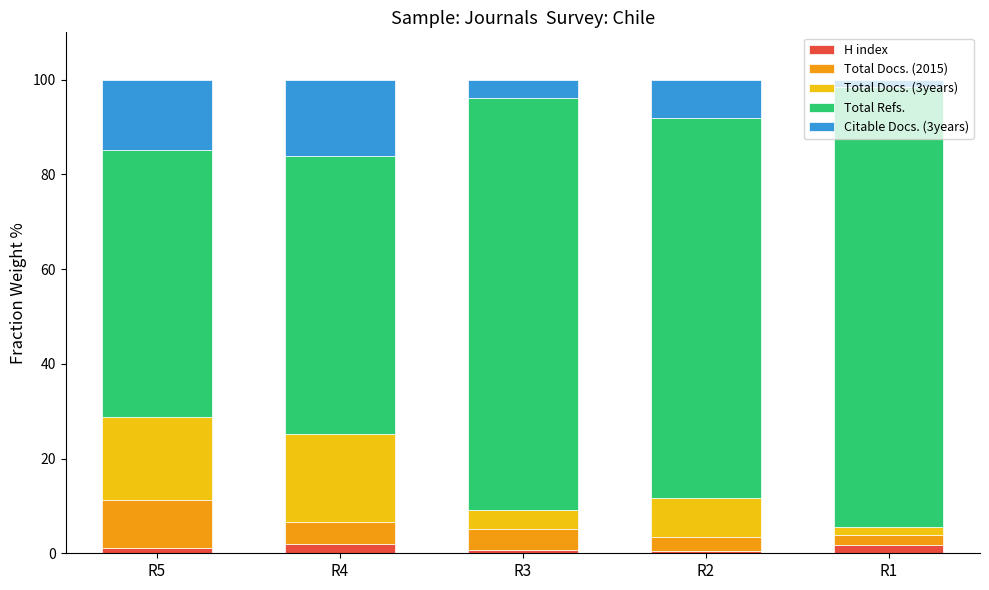

At which label is H index closest to 1?

R5